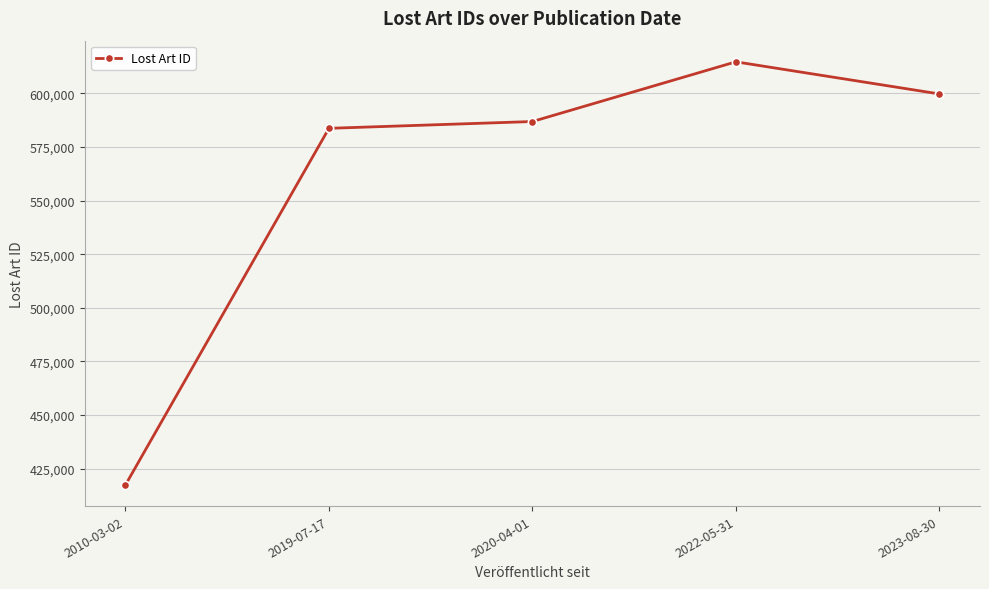

What is the sum of the values at 2023-08-30 and 2022-05-31?

1214581